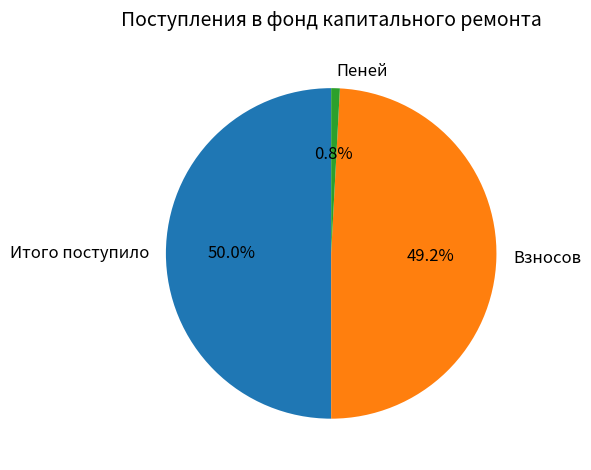

How many slices are in this pie chart?

3